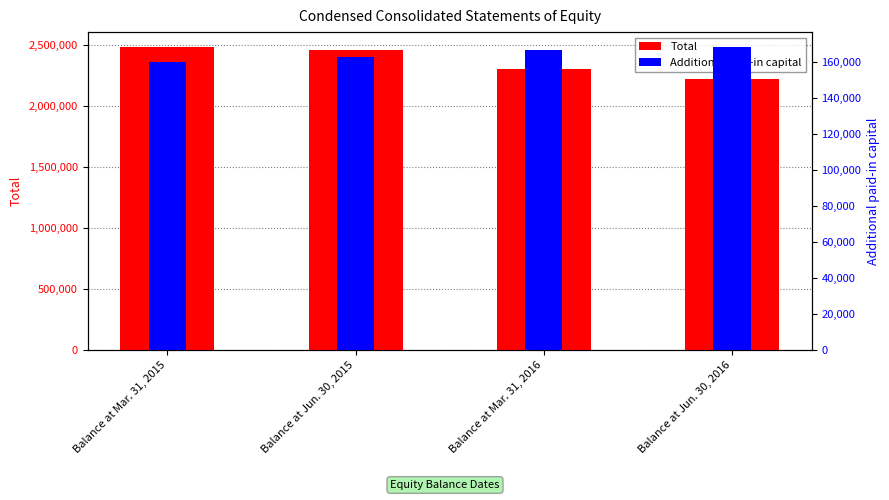

What is the difference between the Additional paid-in capital values at Balance at Mar. 31, 2015 and Balance at Jun. 30, 2015?

2767